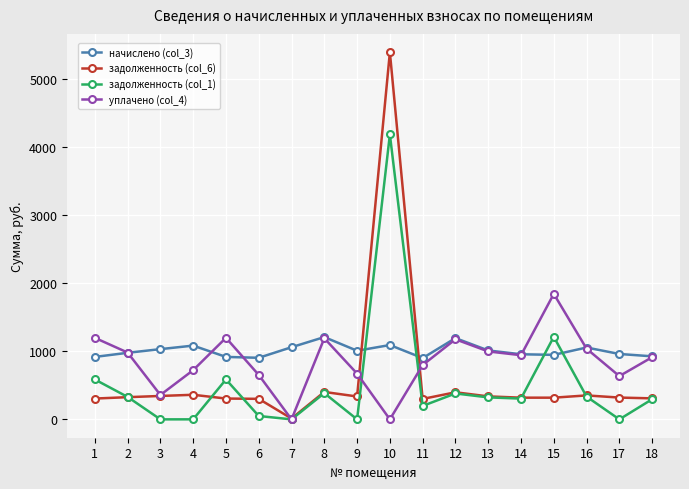

The value of начислено (col_3) at 6 is 186.2. True or false?

False